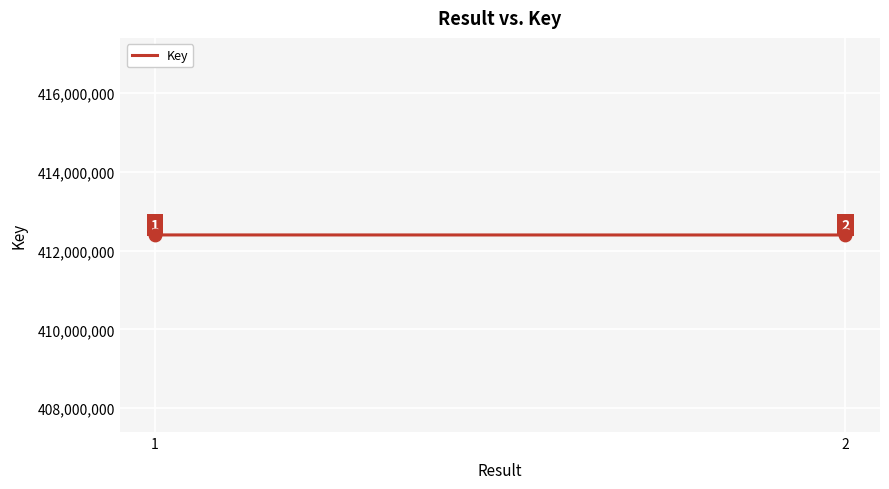

What is the range of Y values (max minus min)?

1527